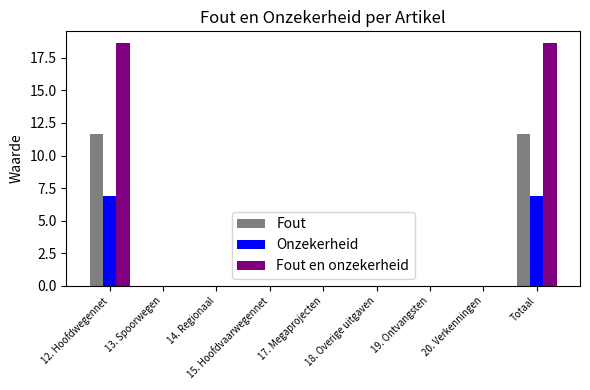

What are all the series names shown in the legend?

Fout, Onzekerheid, Fout en onzekerheid